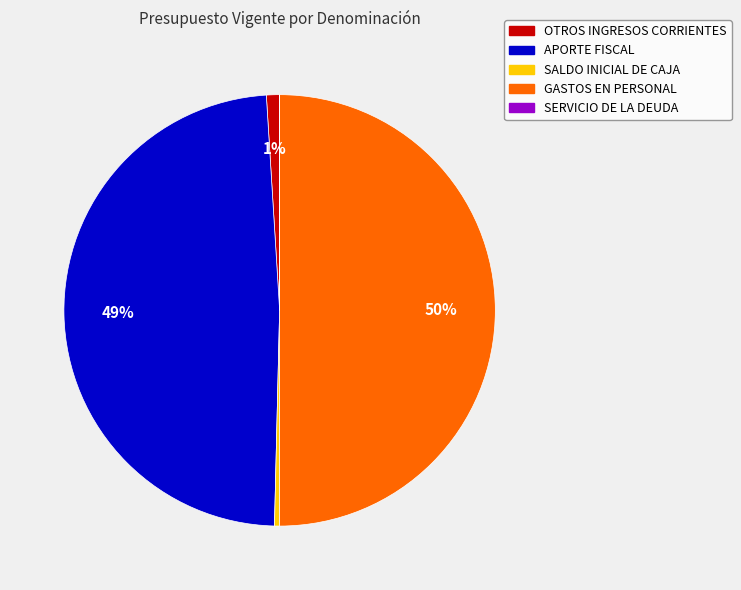

What is the ratio of the value at OTROS INGRESOS CORRIENTES to the value at SALDO INICIAL DE CAJA?

2.6